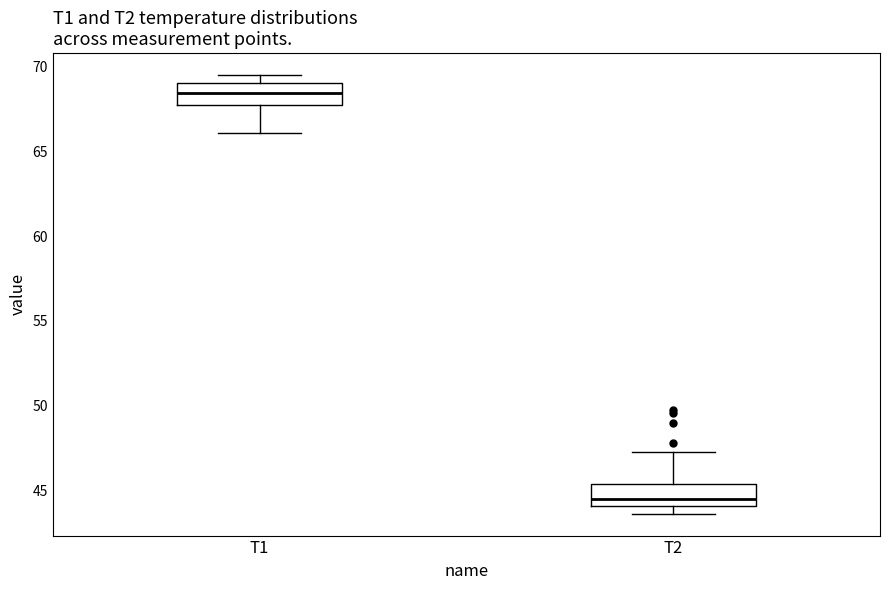

Where is the lower edge of the box for T2 on the y-axis? The values are not printed on the chart, so give them approximately, as read against the axis.

44.0